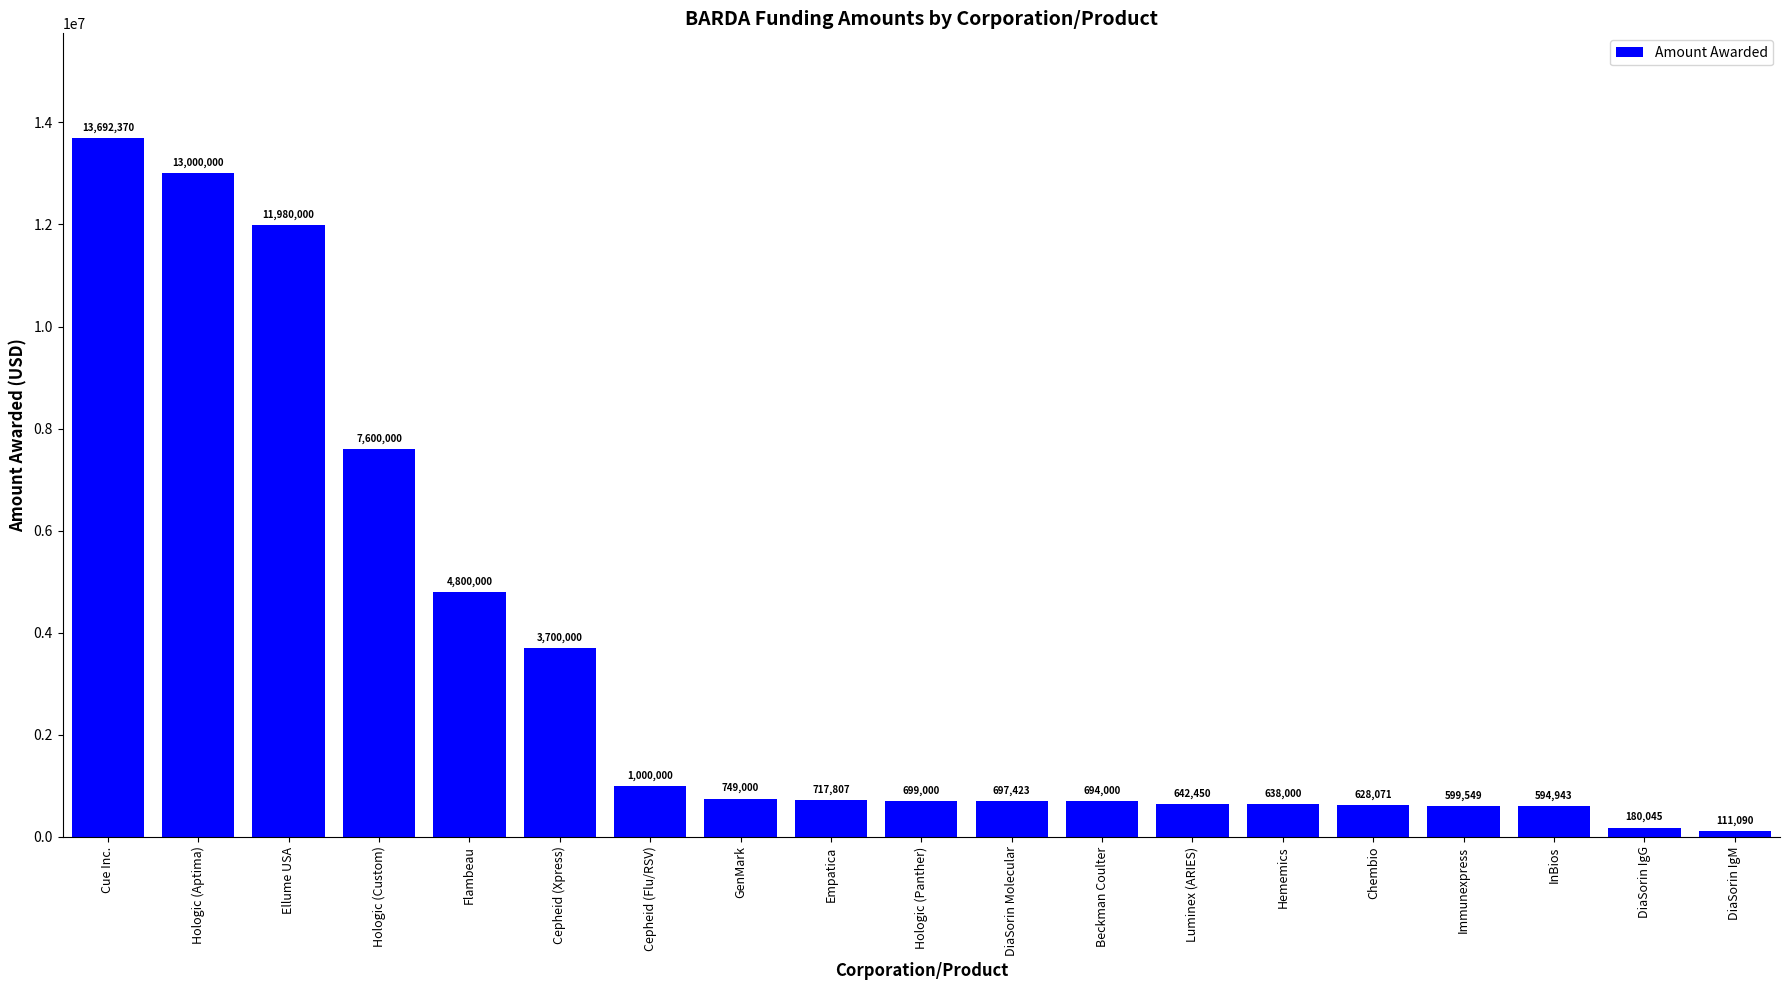

Reading left to right, transcribe all the data shown in this chart.

Cue Inc.=13692370	Hologic (Aptima)=13000000	Ellume USA=11980000	Hologic (Custom)=7600000	Flambeau=4800000	Cepheid (Xpress)=3700000	Cepheid (Flu/RSV)=1000000	GenMark=749000	Empatica=717807	Hologic (Panther)=699000	DiaSorin Molecular=697423	Beckman Coulter=694000	Luminex (ARIES)=642450	Hememics=638000	Chembio=628071	Immunexpress=599549	InBios=594943	DiaSorin IgG=180045	DiaSorin IgM=111090